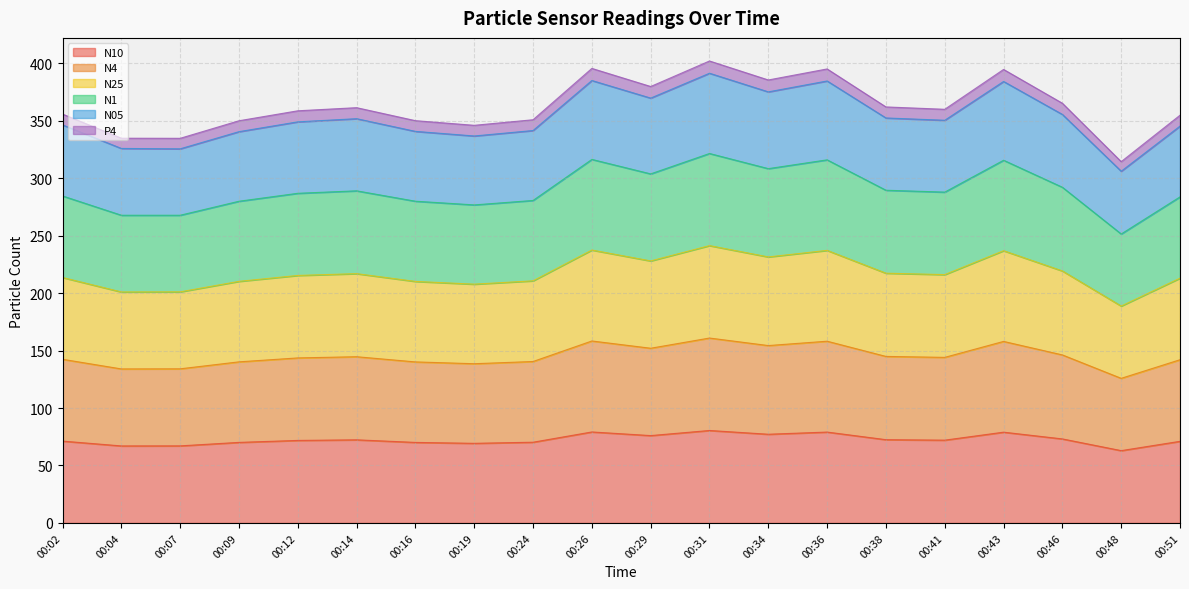

How many categories are shown in the chart?

20